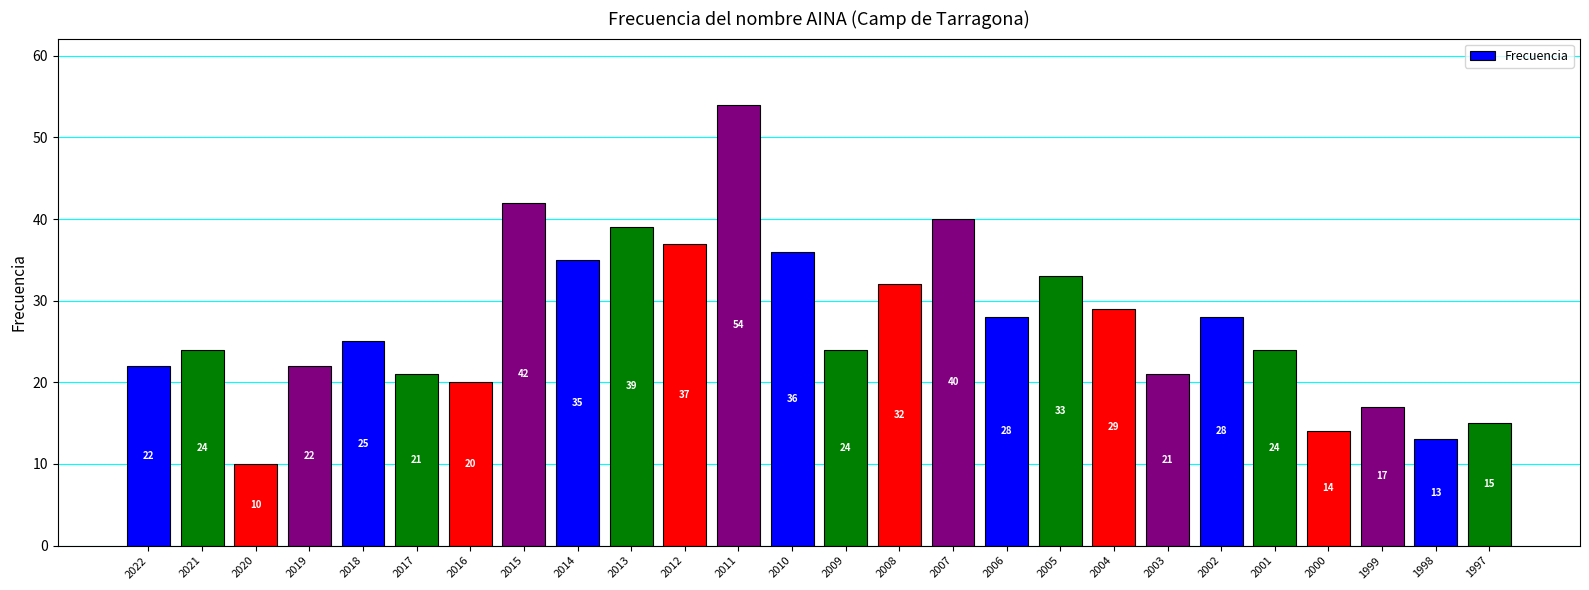

What is the approximate value at 2007, to the nearest 5?

40